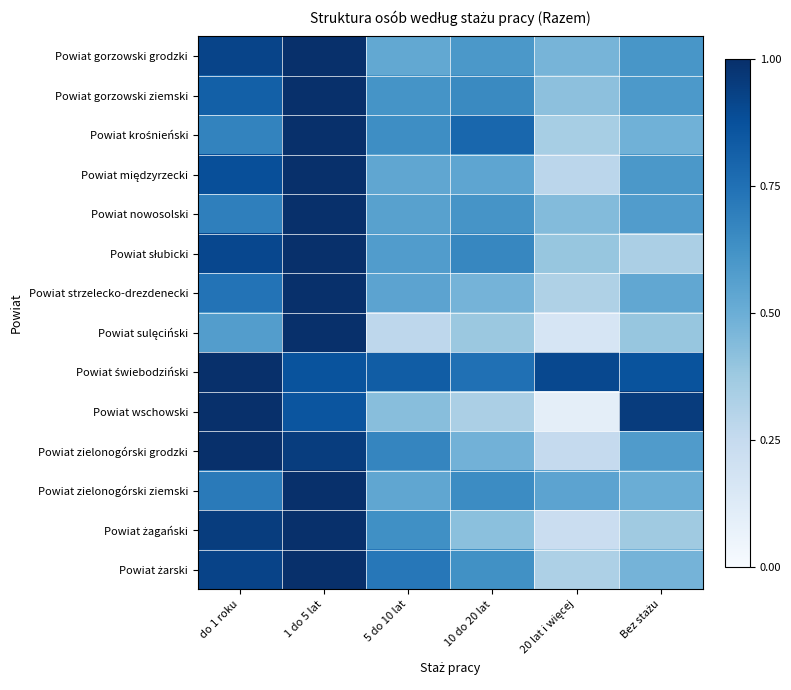

What is the difference between the highest and lowest values at 1 do 5 lat?

0.1